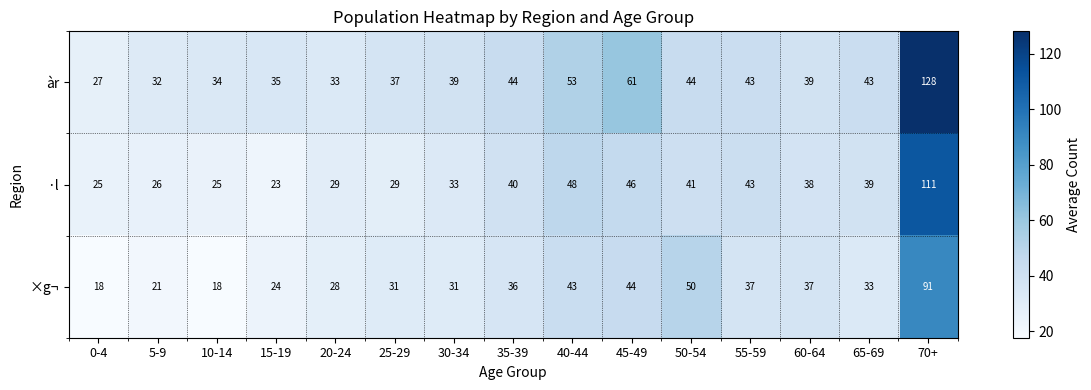

At which category is the sum across all series the highest?

70+